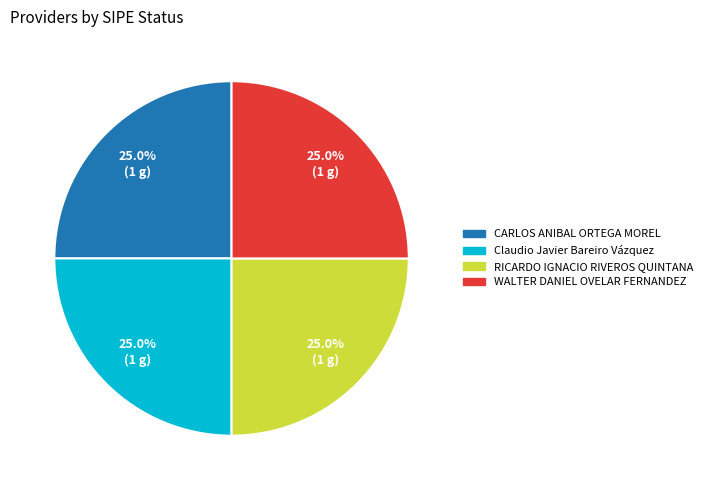

Is there a majority slice in this chart?

No